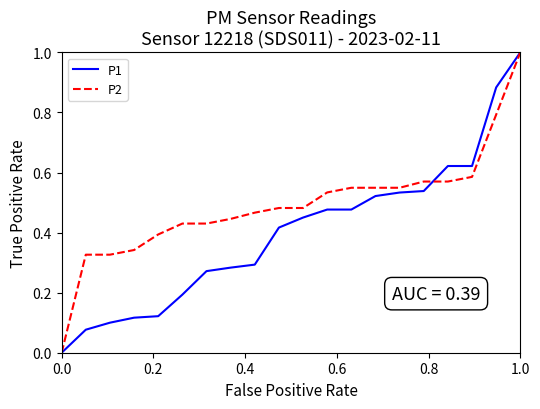

Which series has the largest total across all categories?

P2